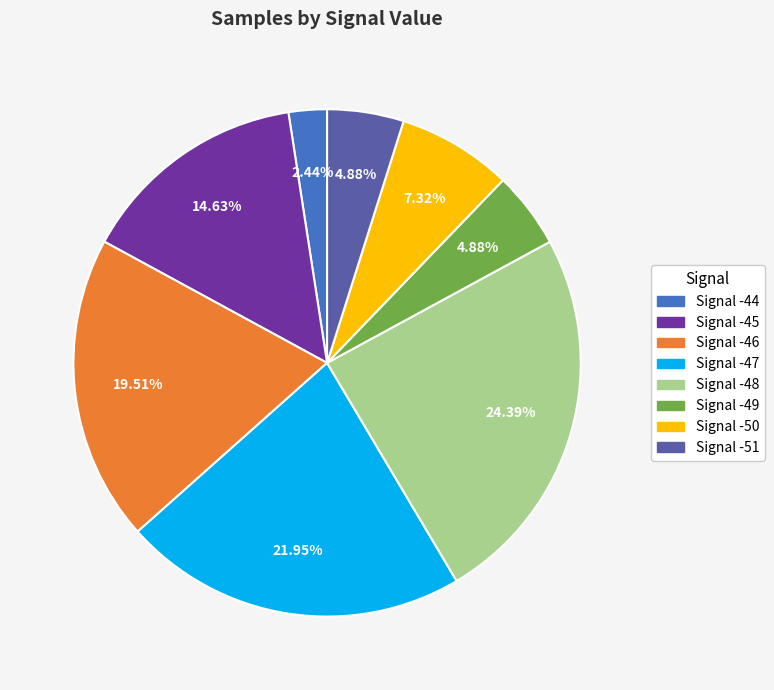

Count the number of slices in the pie.

8